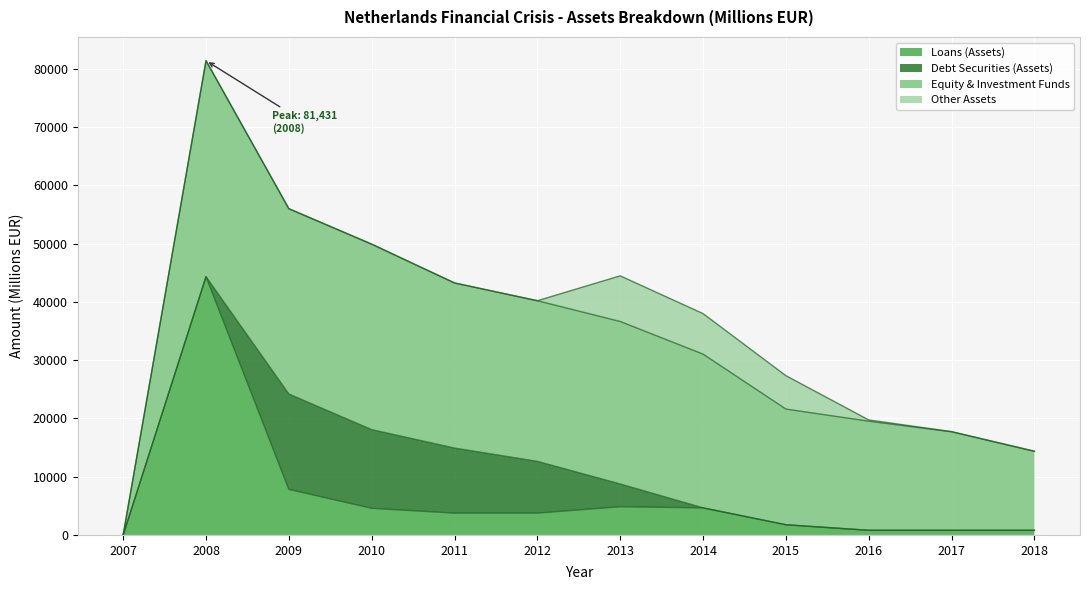

How many lines are shown in the chart?

4